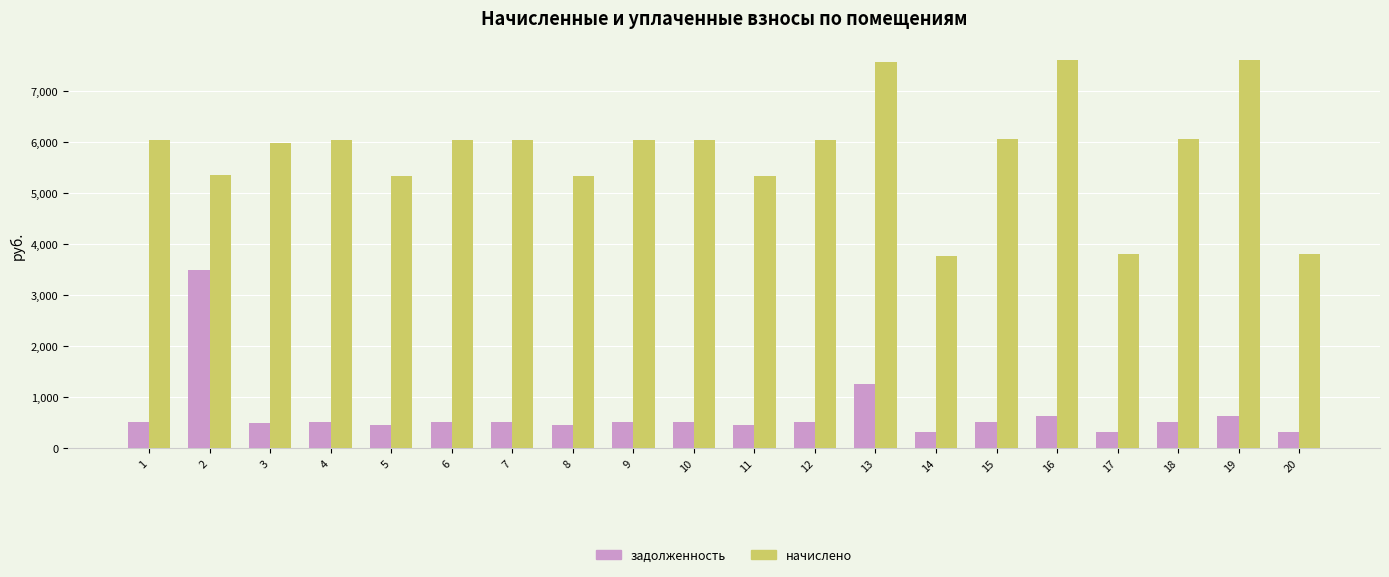

At how many categories does at least one series exceed 6154?

3